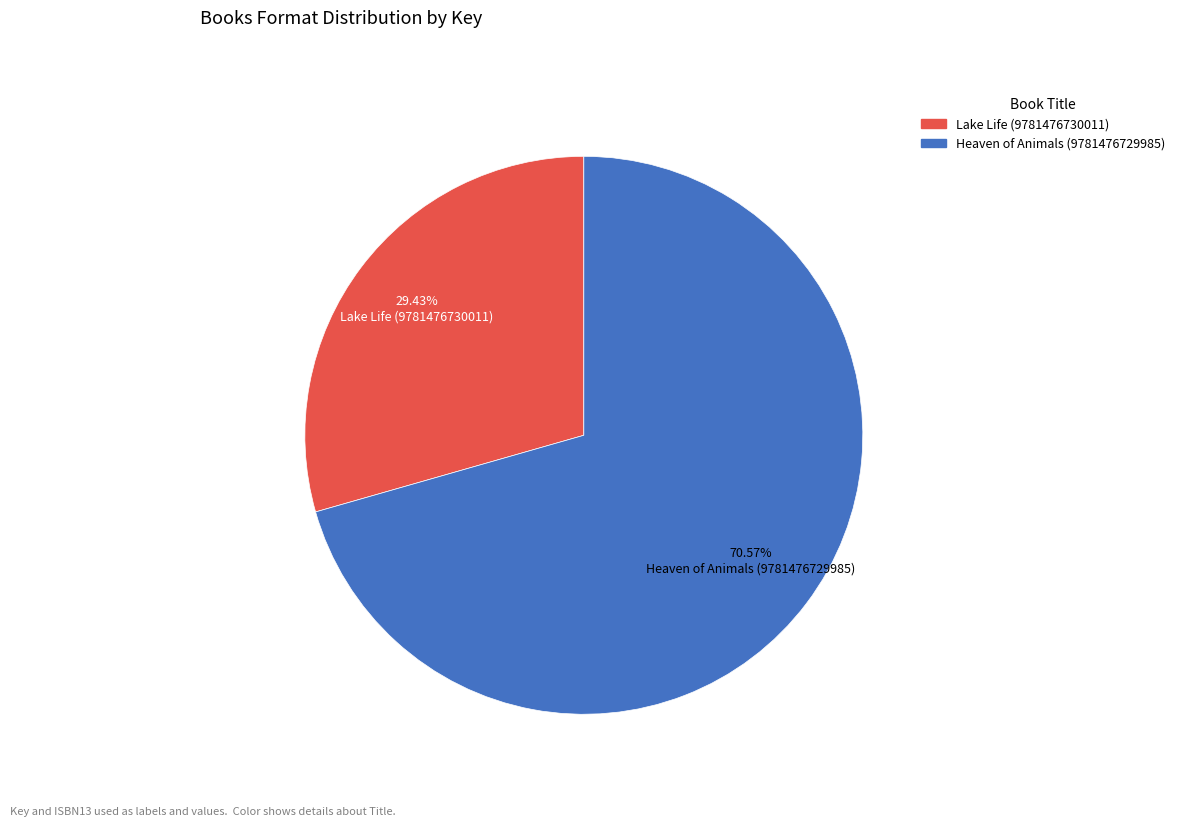

How many slices are in this pie chart?

2